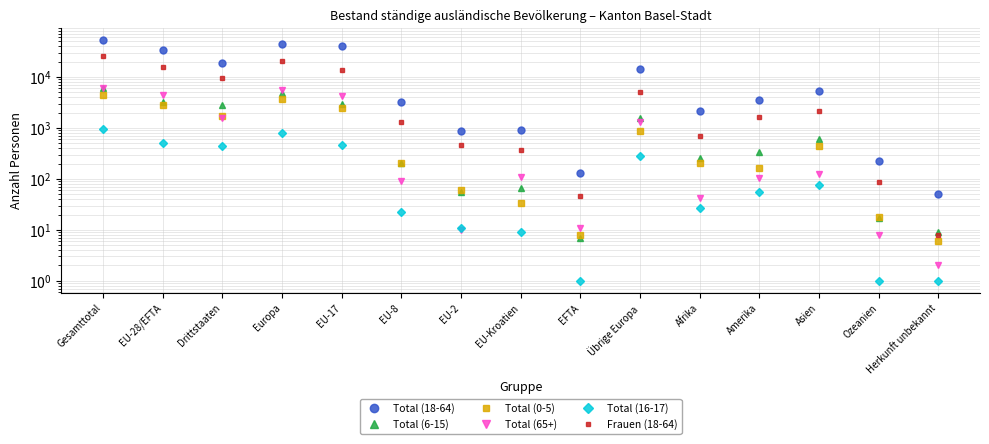

What is the total value across all series at Gesamttotal?

96553